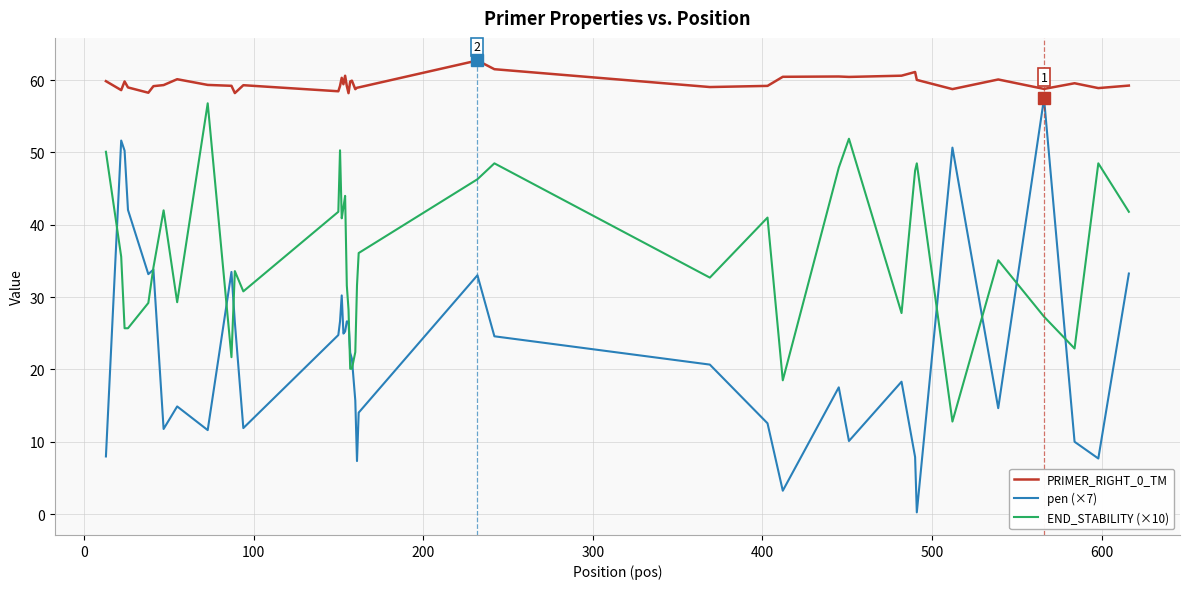

True or false: END_STABILITY (×10) and PRIMER_RIGHT_0_TM intersect in this chart.

False